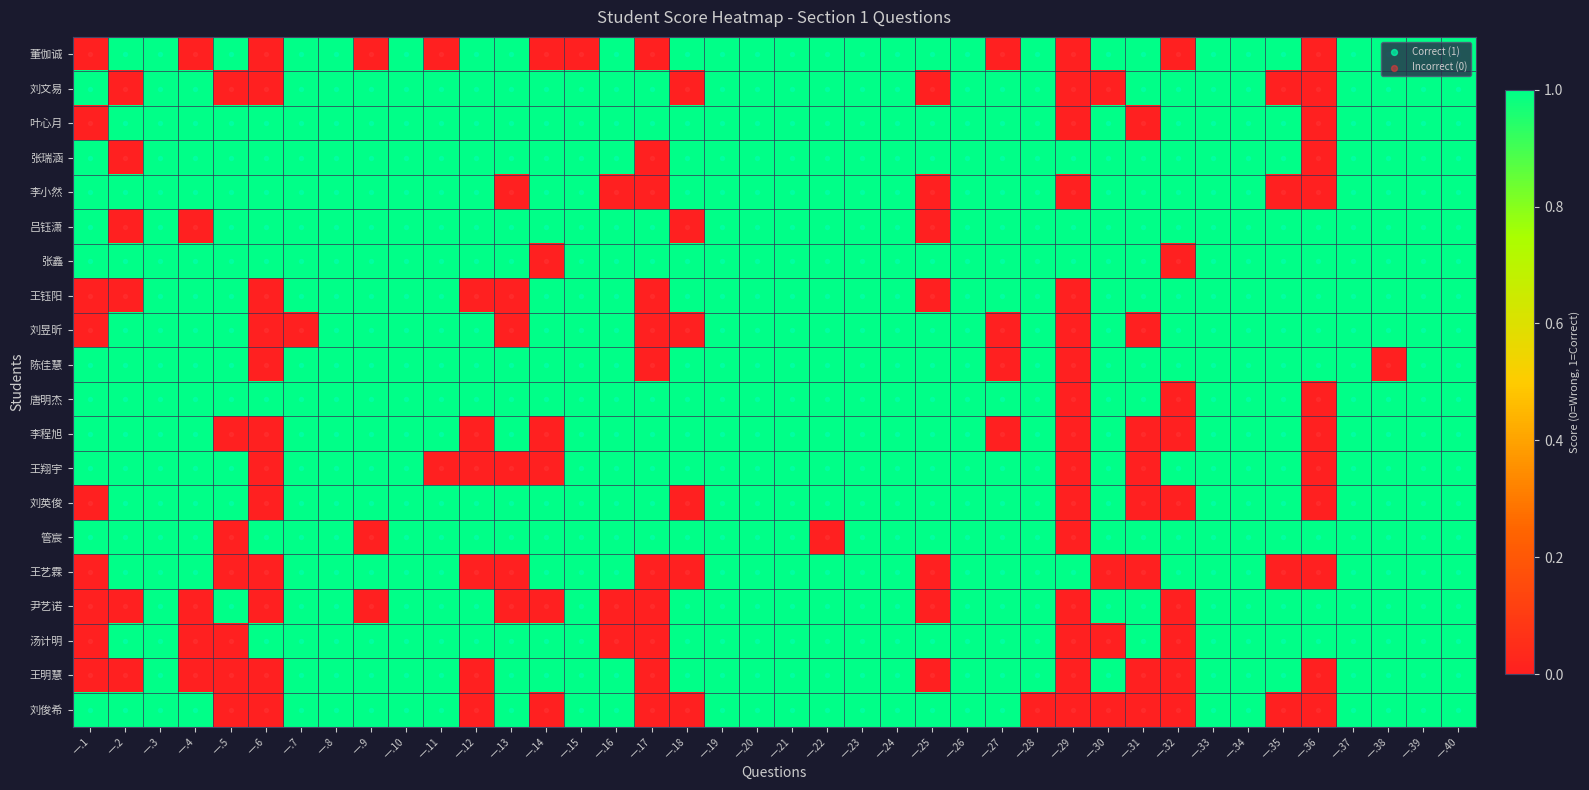

How many 王钰阳 values are between 1 and 2?

32